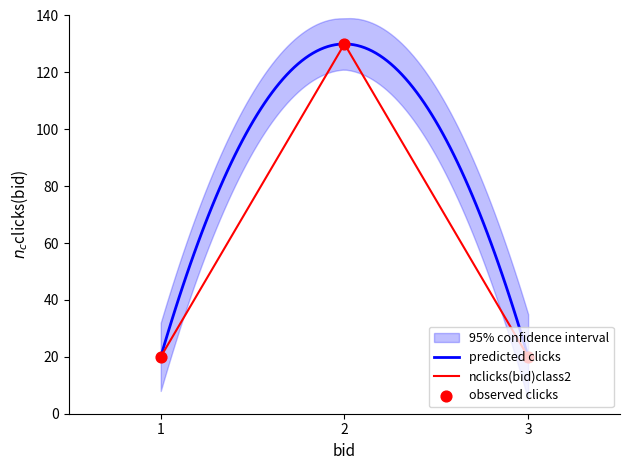

The value of nclicks(bid)class2 at 1 is 14. True or false?

False